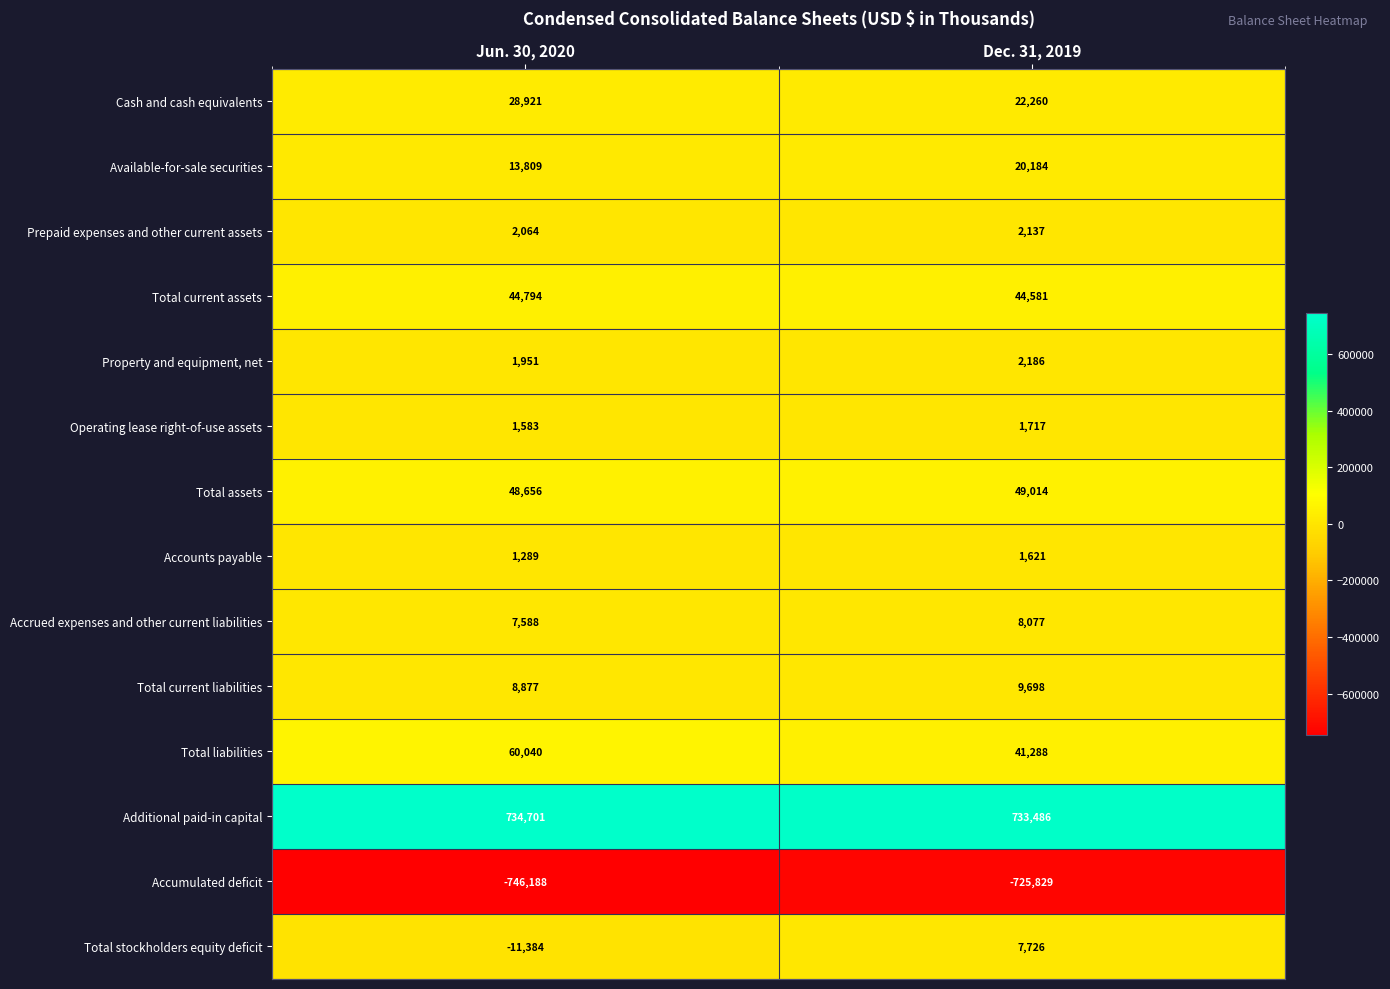

Is it true that Accrued expenses and other current liabilities equals 11311 at Dec. 31, 2019?

False